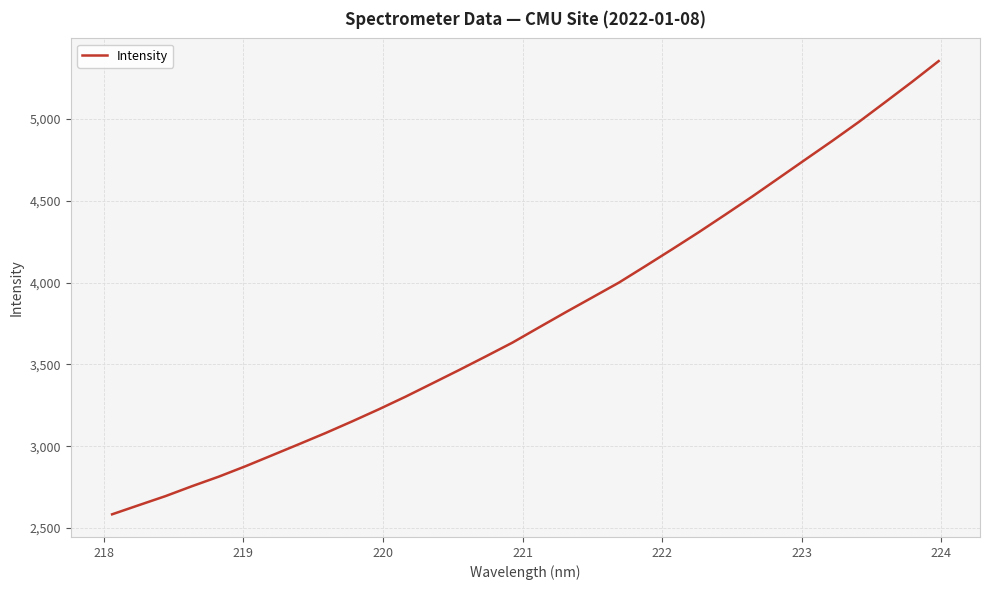

What is the difference between the maximum and minimum values?

2771.1